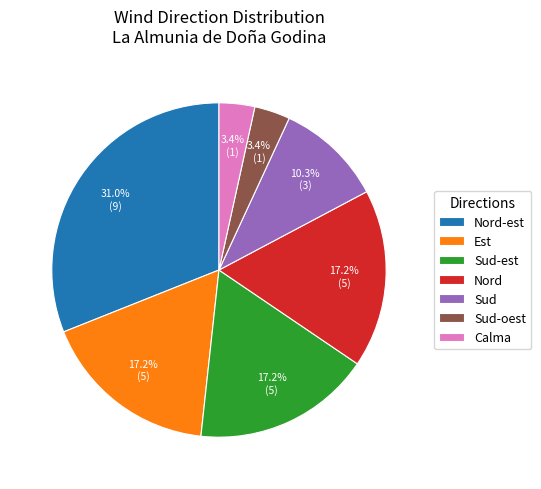

Is there any slice that represents more than half of the pie?

No